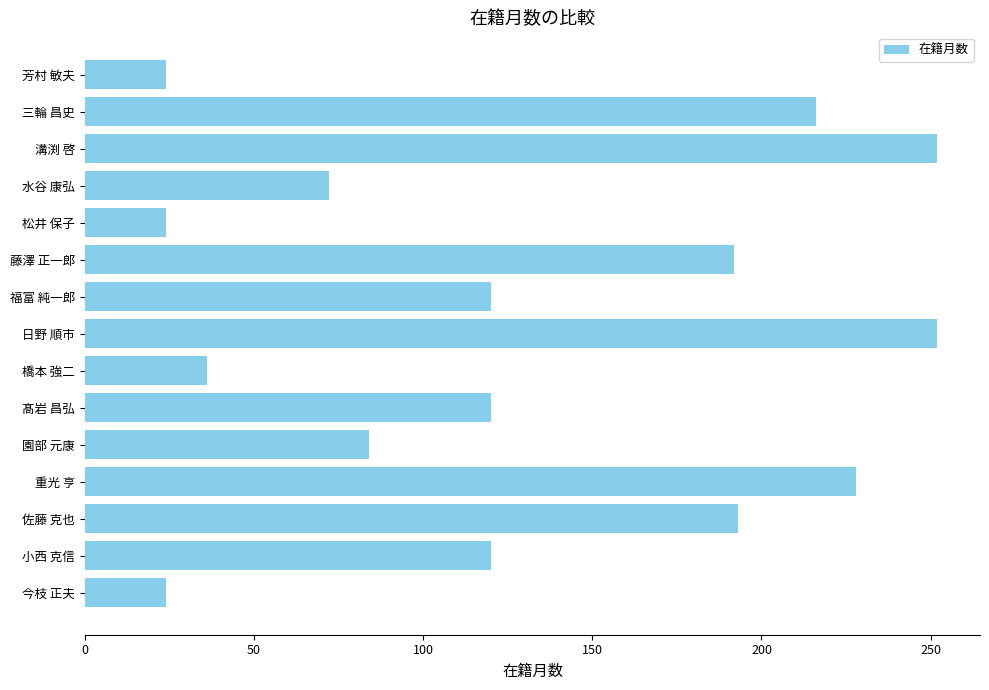

What value does the data have at 日野 順市, to the nearest 50?

250